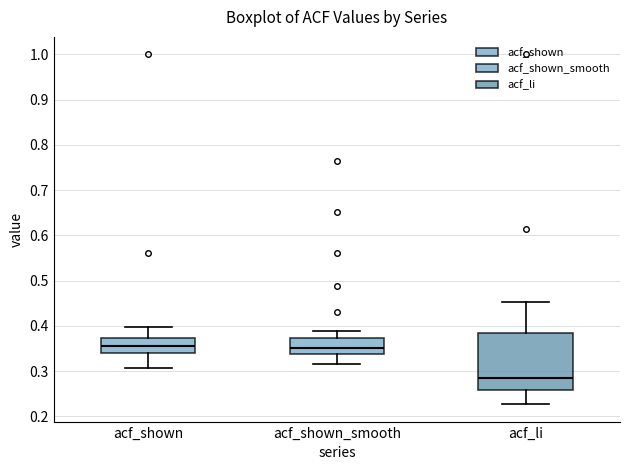

Which box is the tallest, from its lower edge to its upper edge?

acf_li